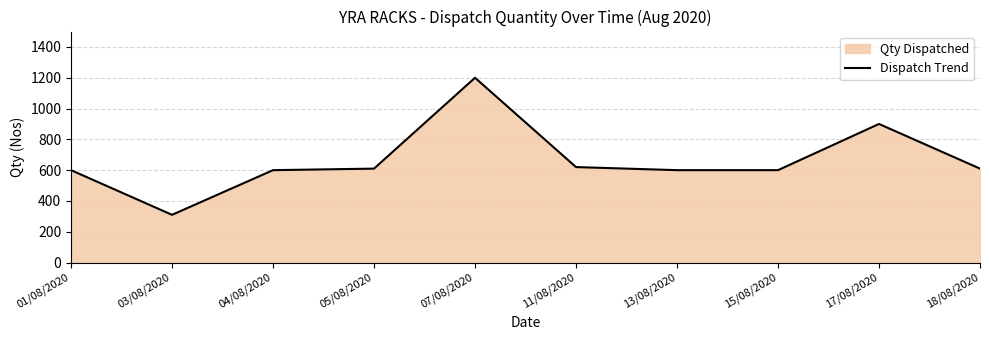

What is the label of the 3rd point from the right?

15/08/2020